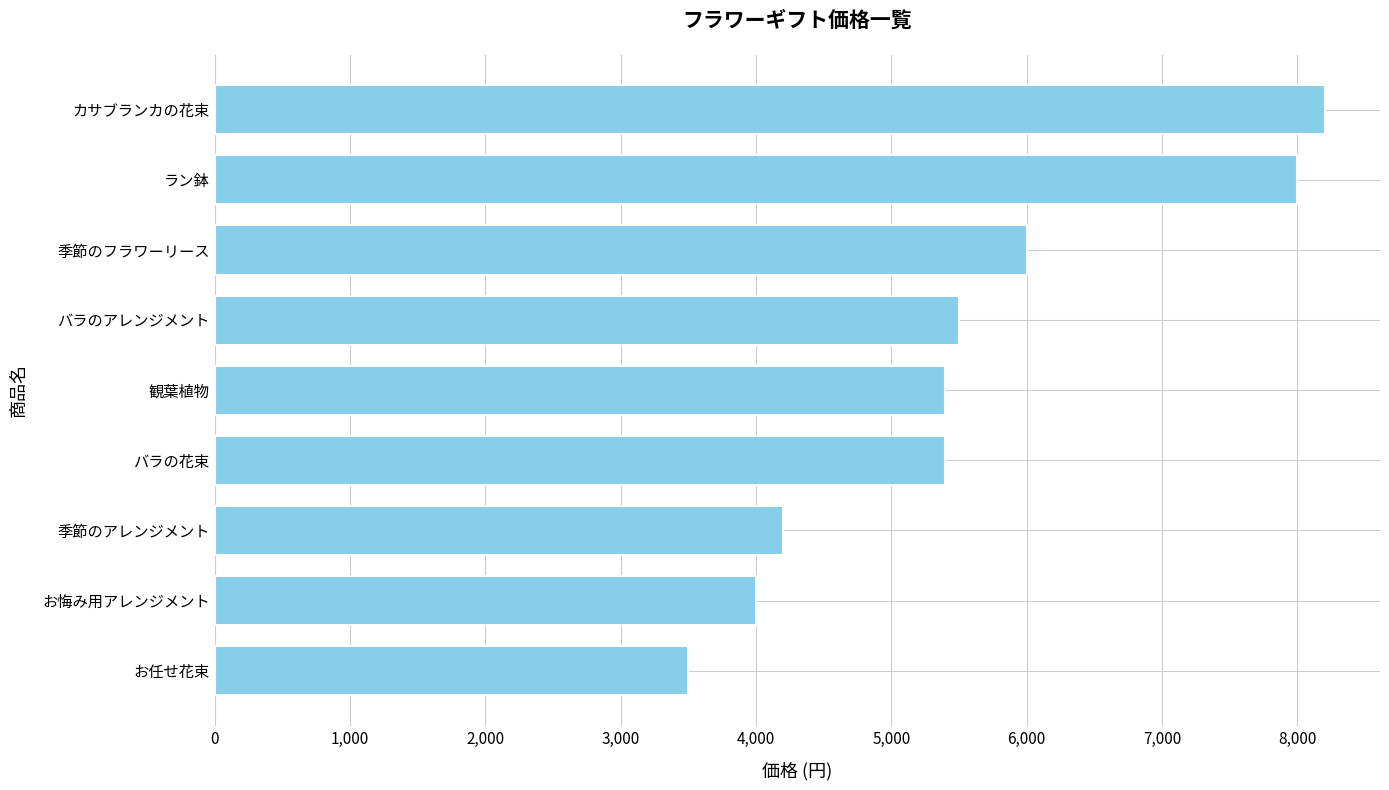

What is the average value?

5578